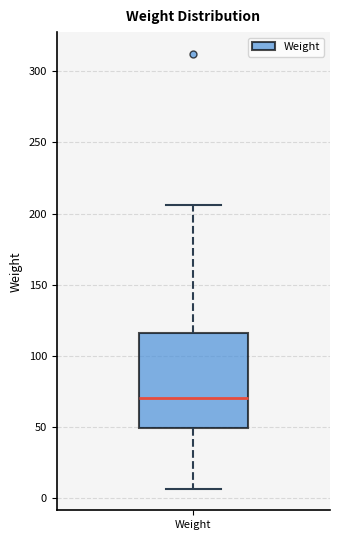

Read this box plot against the y-axis: the position of the median line, the range covered by the box, and the ends of both whiskers. The values are not printed on the chart, so give them approximately, as read against the axis.

median 70, box 50 to 115, whiskers 5 to 205